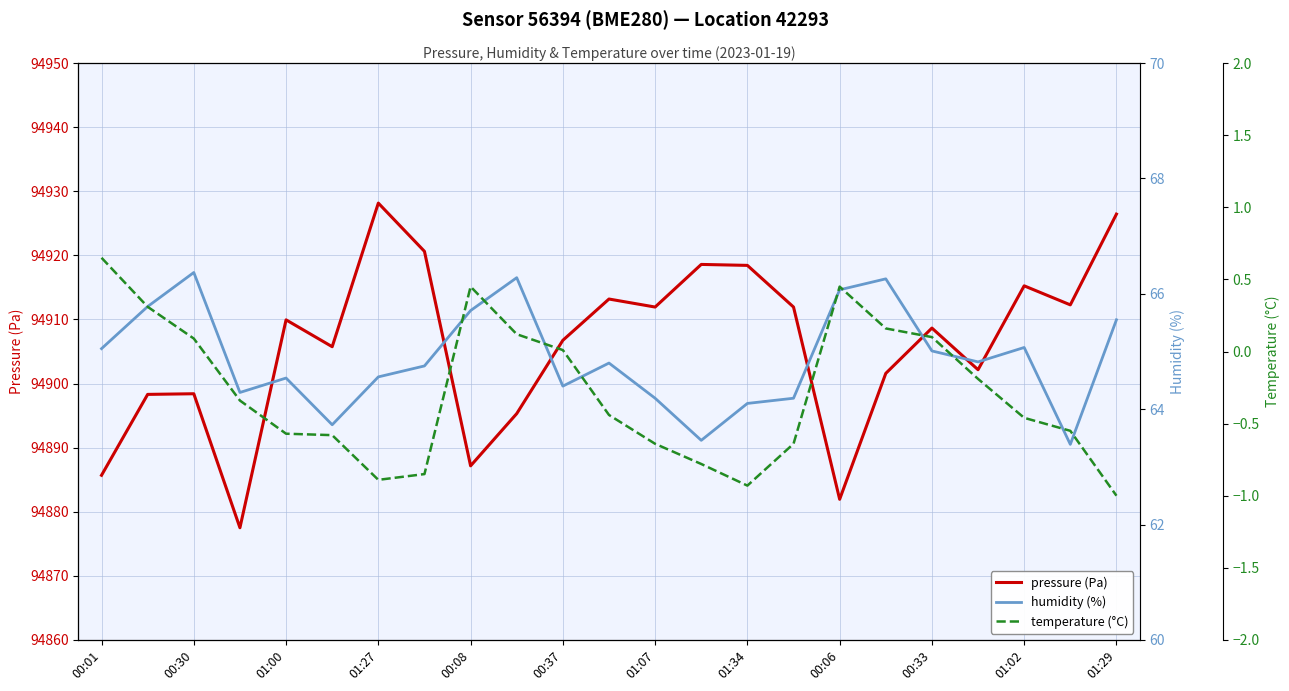

What is the lowest value of the pressure (Pa) series?

94877.5